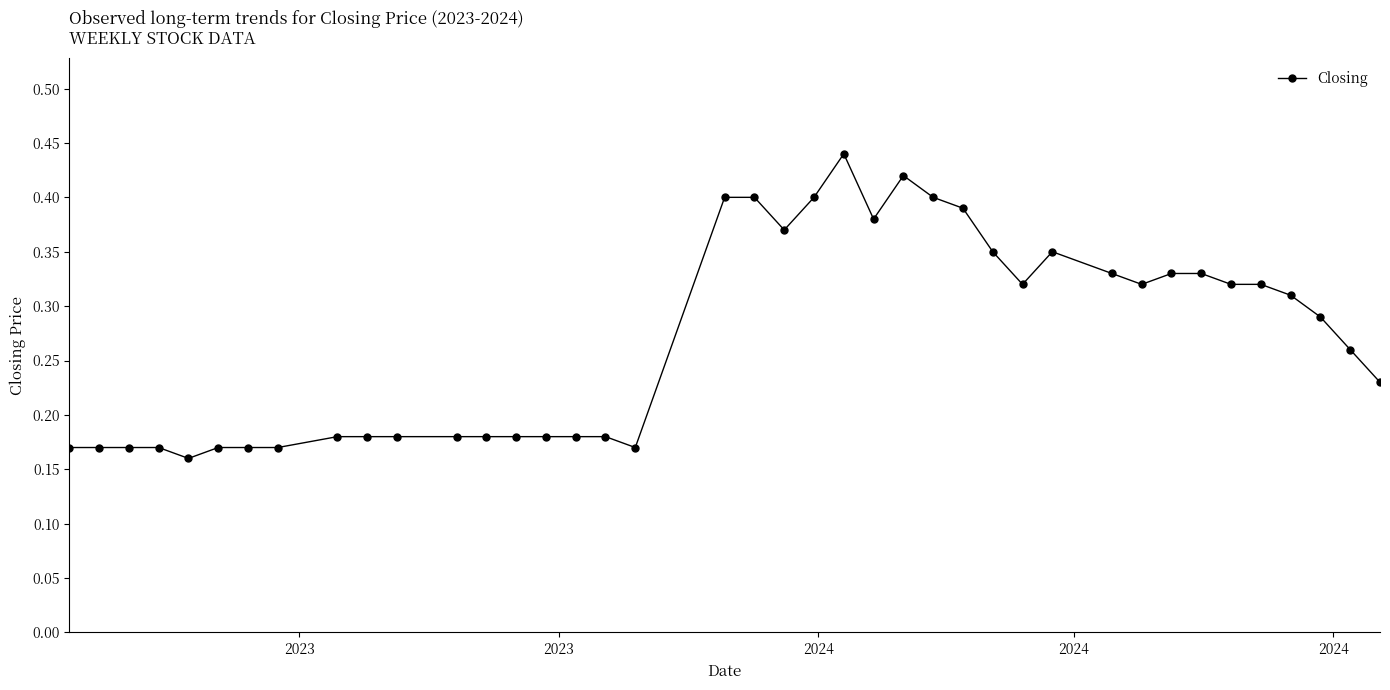

What is the sum of all values?

10.8